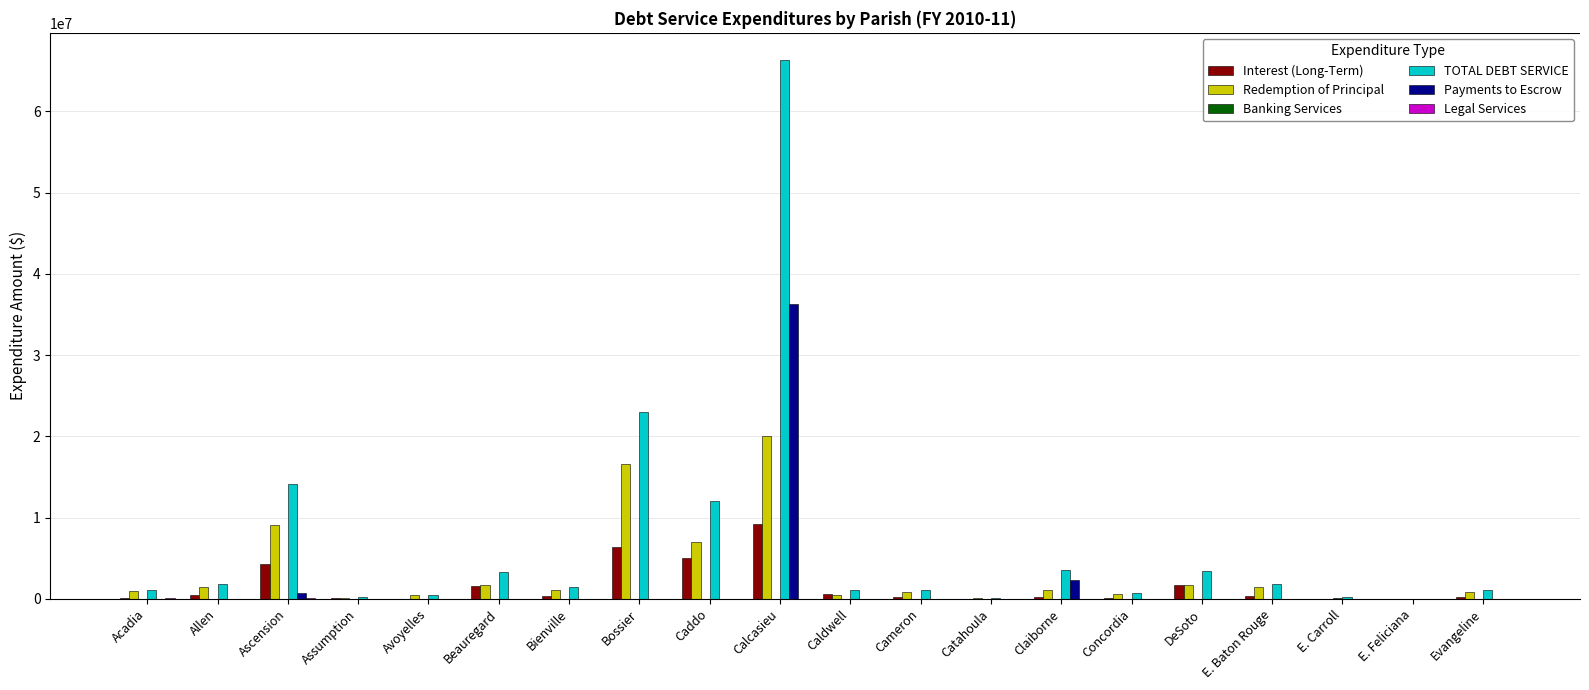

Count the number of categories in the chart.

20